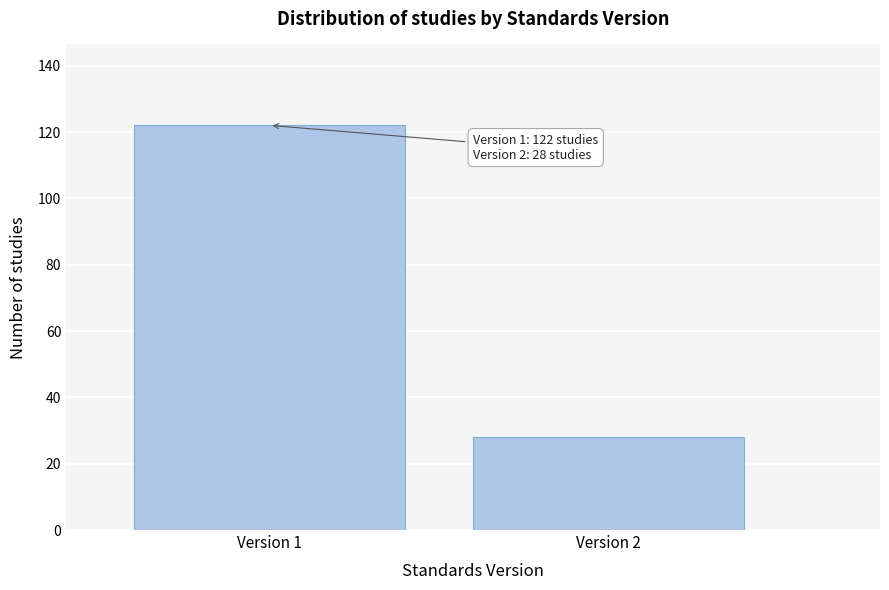

Reading left to right, list all the values displayed in this chart.

122	28